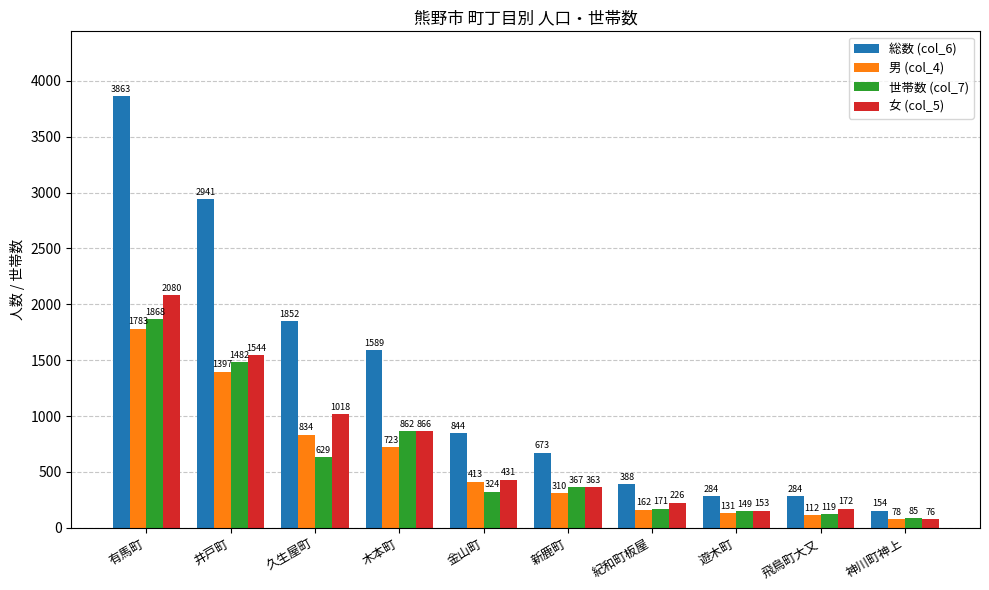

Where does the 総数 (col_6) series first go above 844?

有馬町